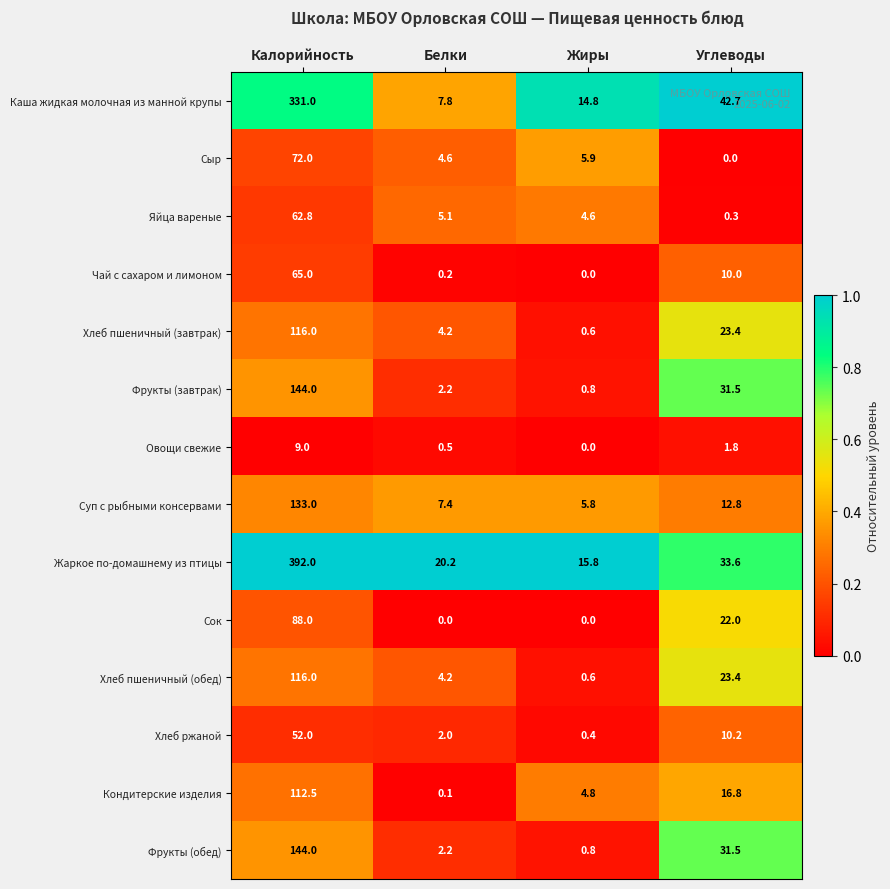

The Чай с сахаром и лимоном series shows 65.0 at Калорийность. True or false?

True